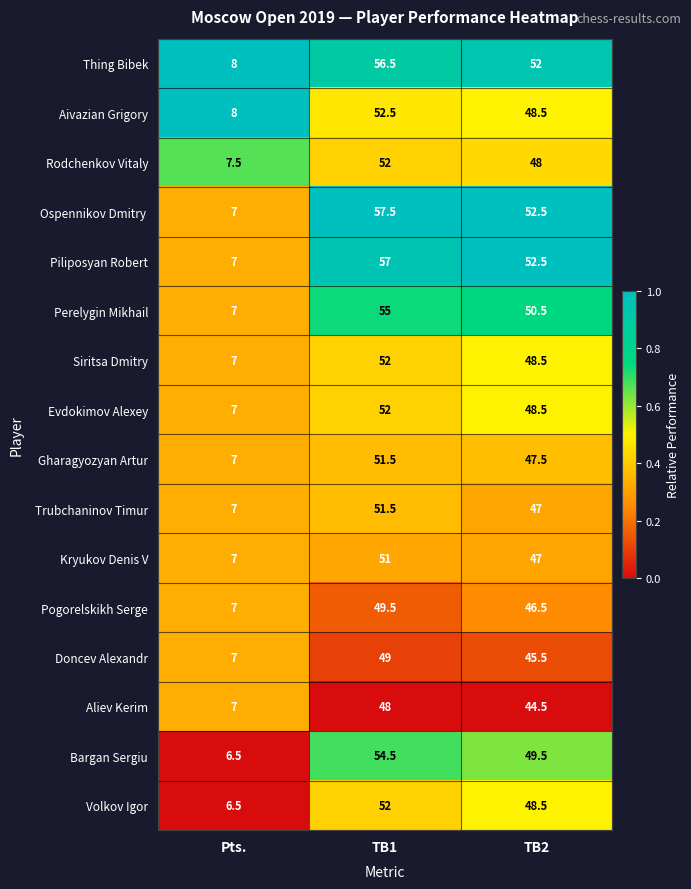

The value of Thing Bibek at TB1 is 56.5. True or false?

True